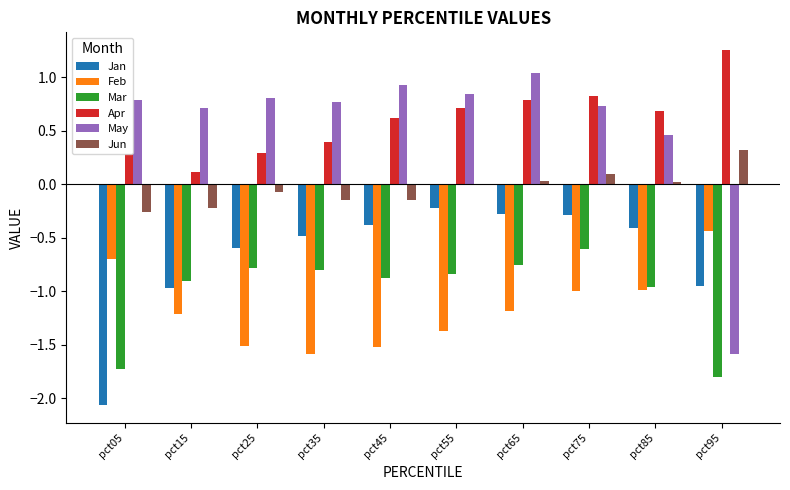

How many series are shown in this chart?

6